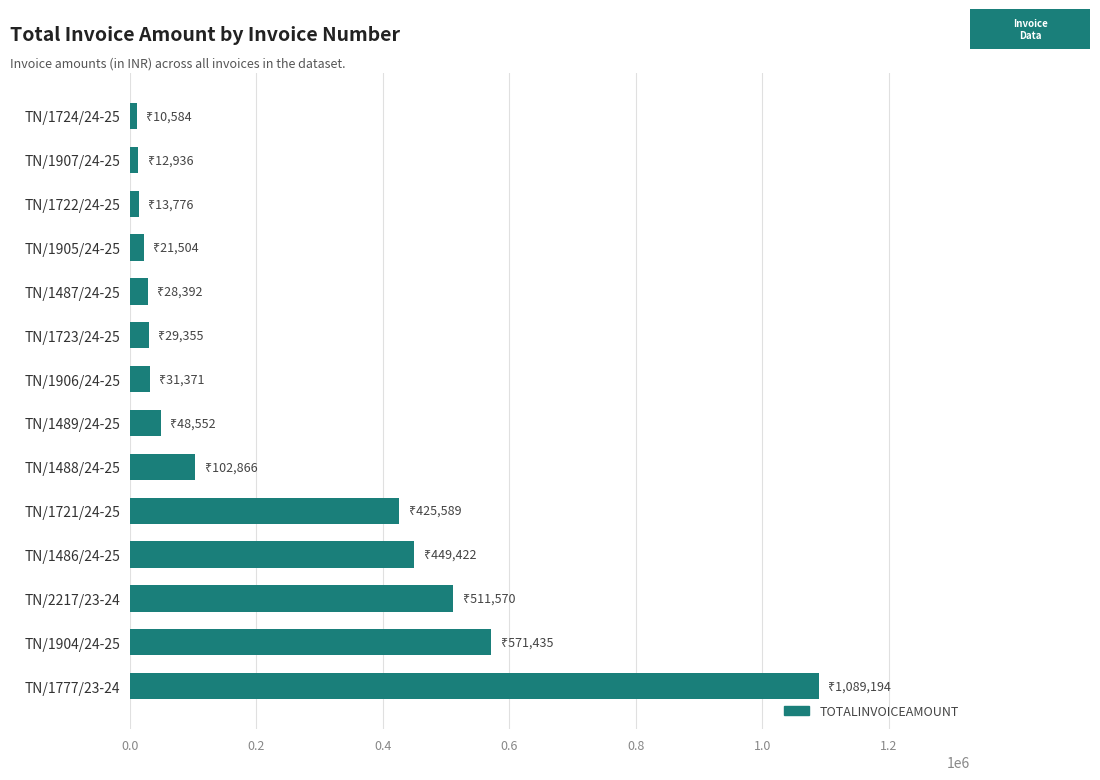

What is the ratio of the value at TN/1777/23-24 to the value at TN/1489/24-25?

22.4